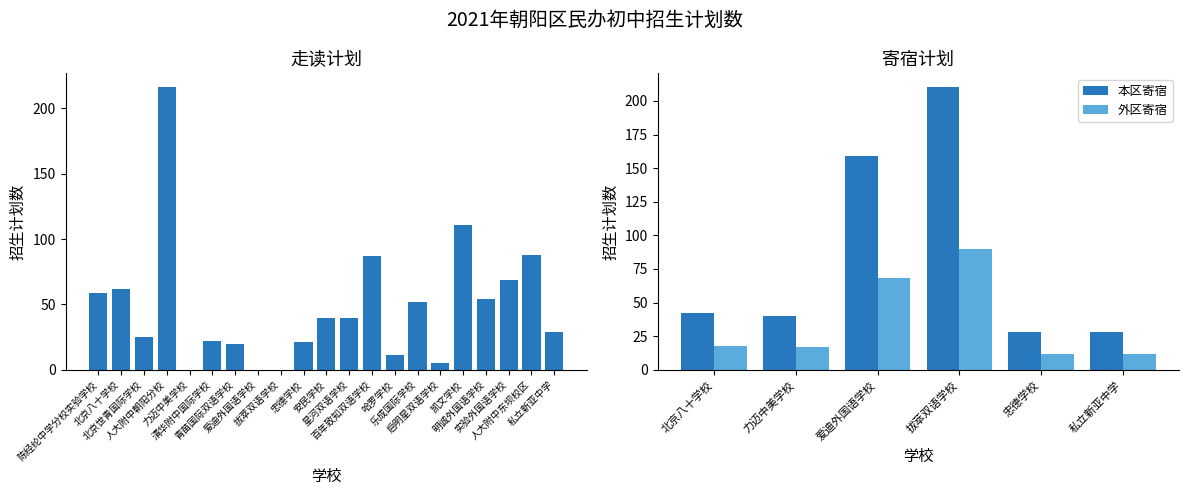

What is the difference between the highest and lowest values at 6?

20